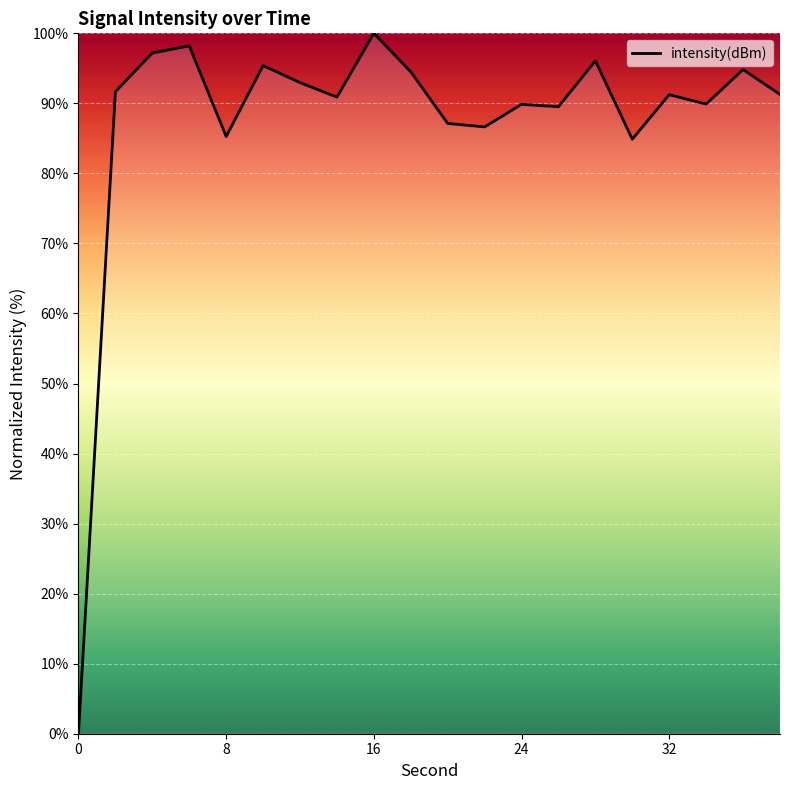

What is the difference between the maximum and minimum values?

100.0